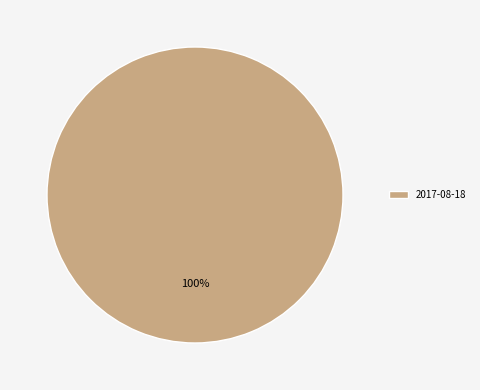

Rank the categories by value from lowest to highest.

2017-08-18